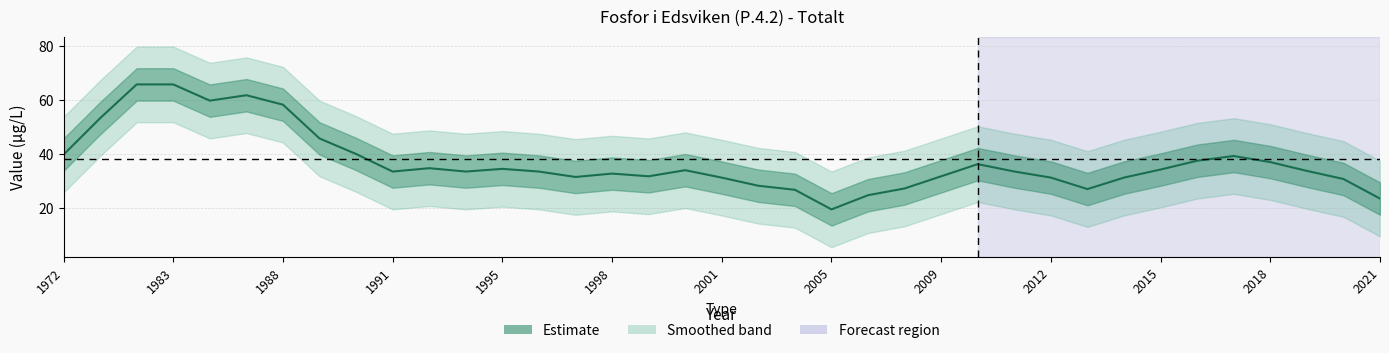

Is it true that the value at 1983 is 109.3?

False